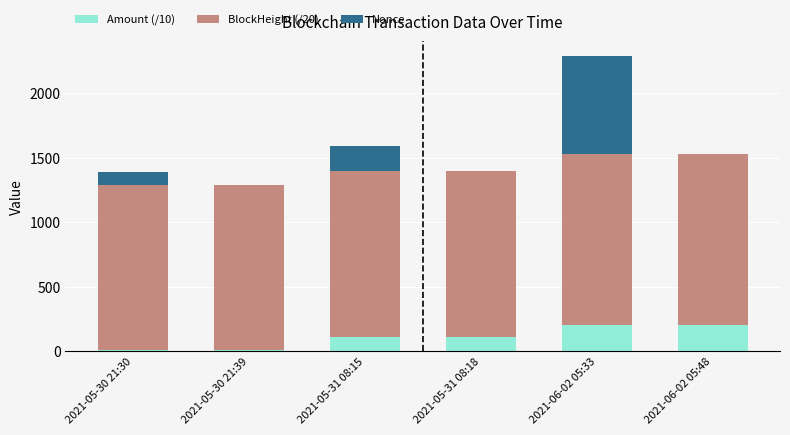

At which category is the sum across all series the highest?

2021-06-02 05:33